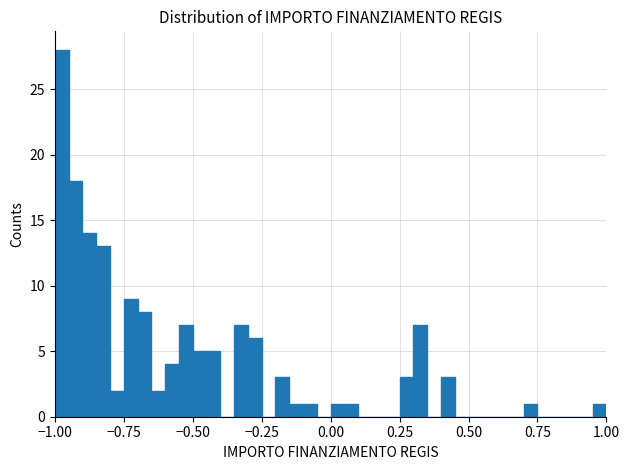

Around what value on the x-axis is the tallest bar? Give the approximate position of its centre, as read against the axis.

-0.95